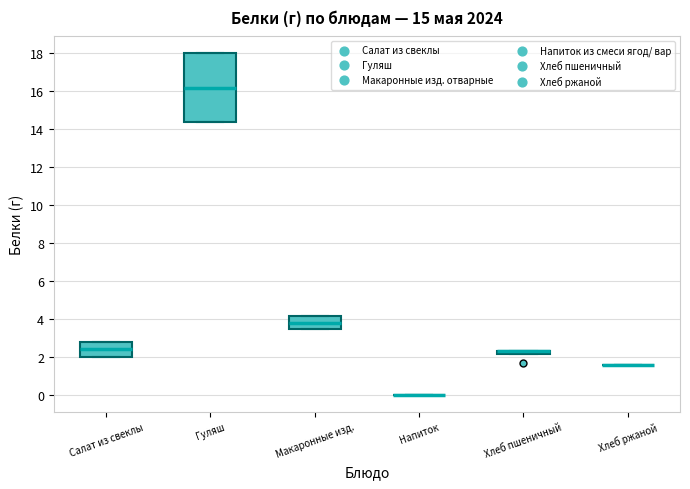

Comparing the boxes themselves (not the whiskers), which one is the tallest?

Гуляш